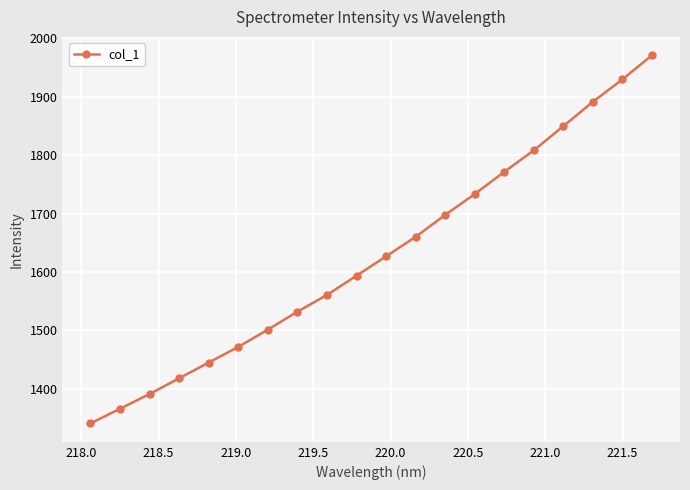

What is the minimum value shown in the chart?

1340.5